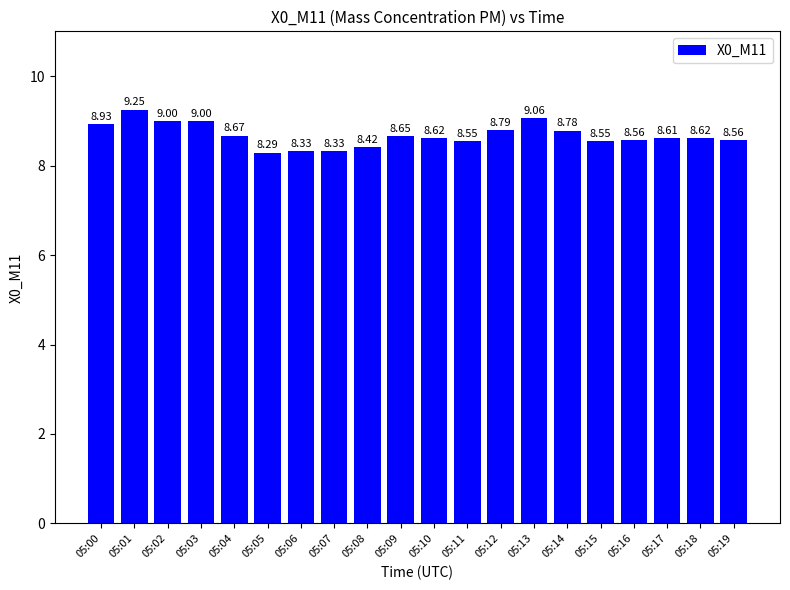

What is the sum of the values at 05:11 and 05:19?

17.1